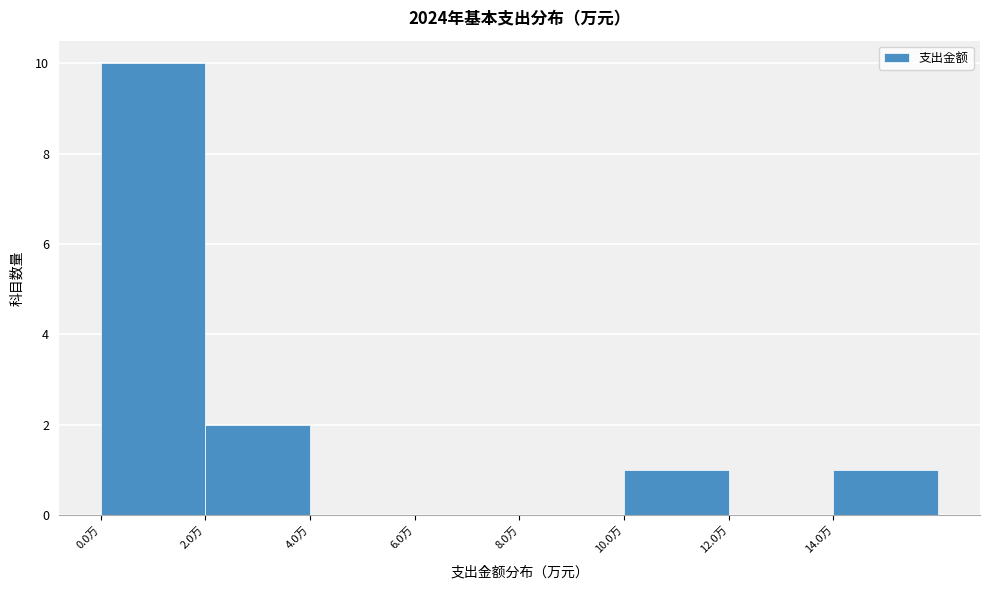

Which range on the x-axis has the tallest bar?

0 to 2